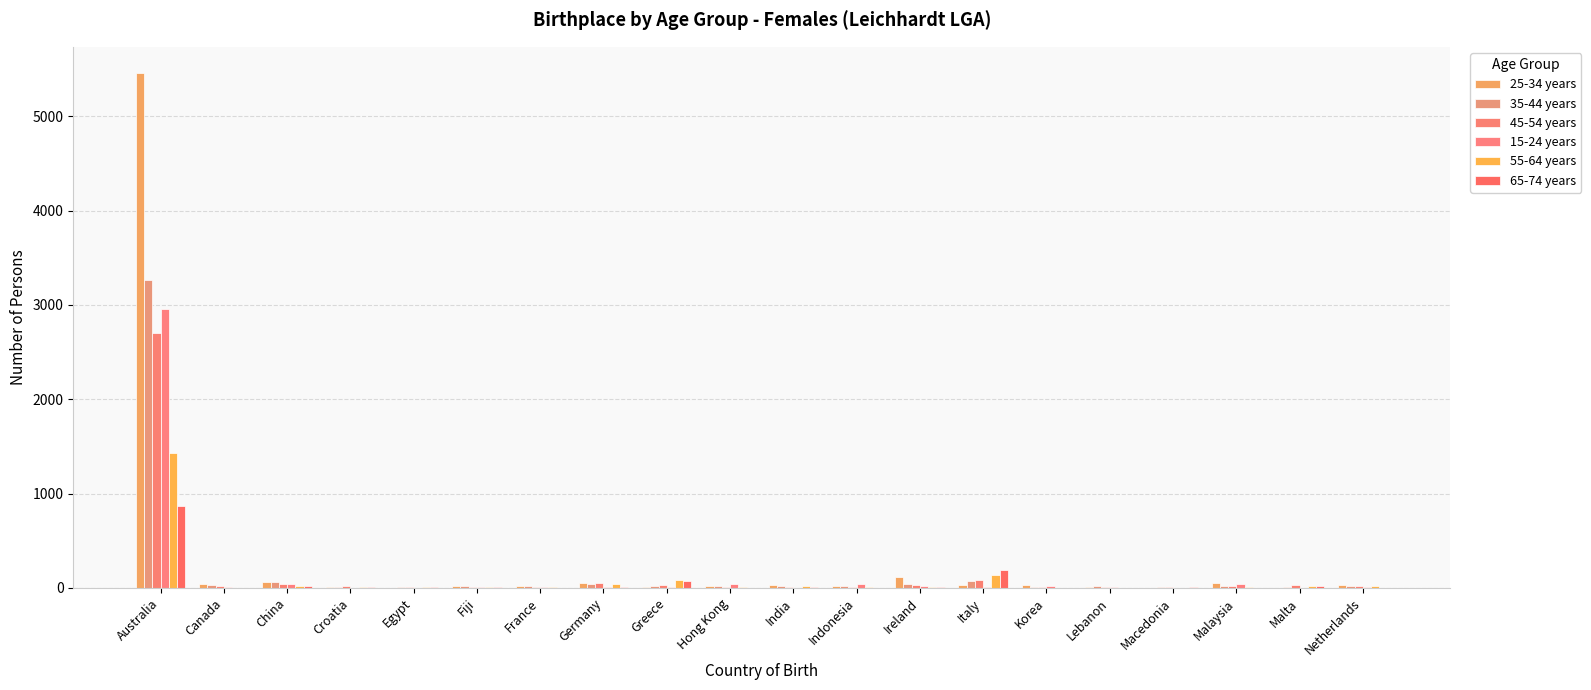

Is the value of 25-34 years at Canada greater than the value of 15-24 years at Korea?

Yes